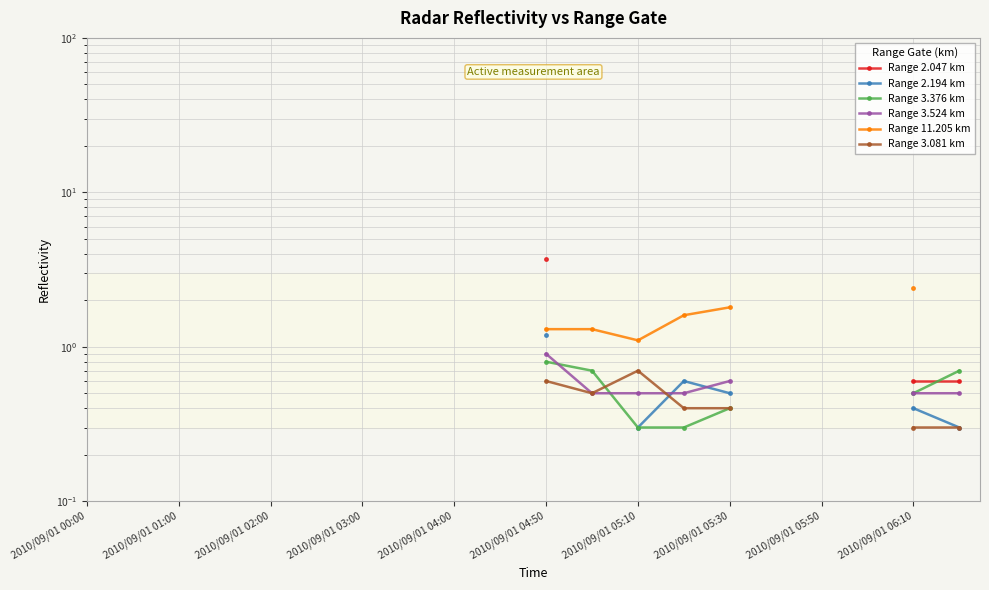

The Range 3.081 km series shows 0.1 at 2010/09/01 06:10. True or false?

False